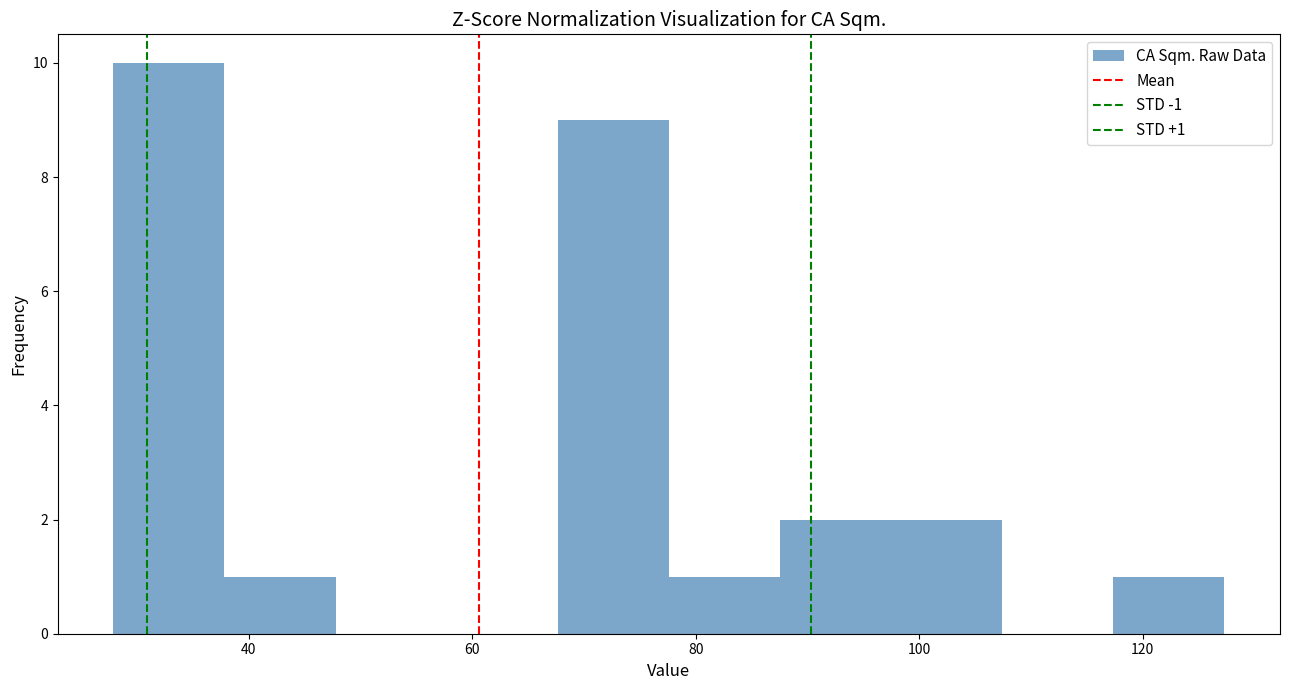

Which range on the x-axis has the tallest bar?

28 to 38